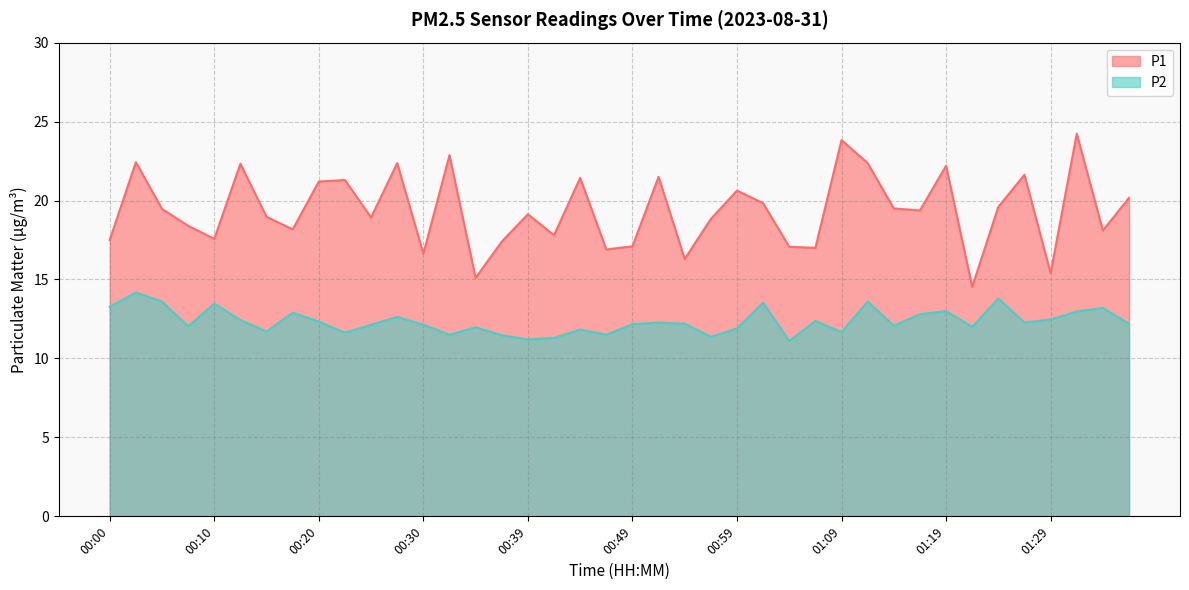

What is the total value across all series at 01:34?

31.3